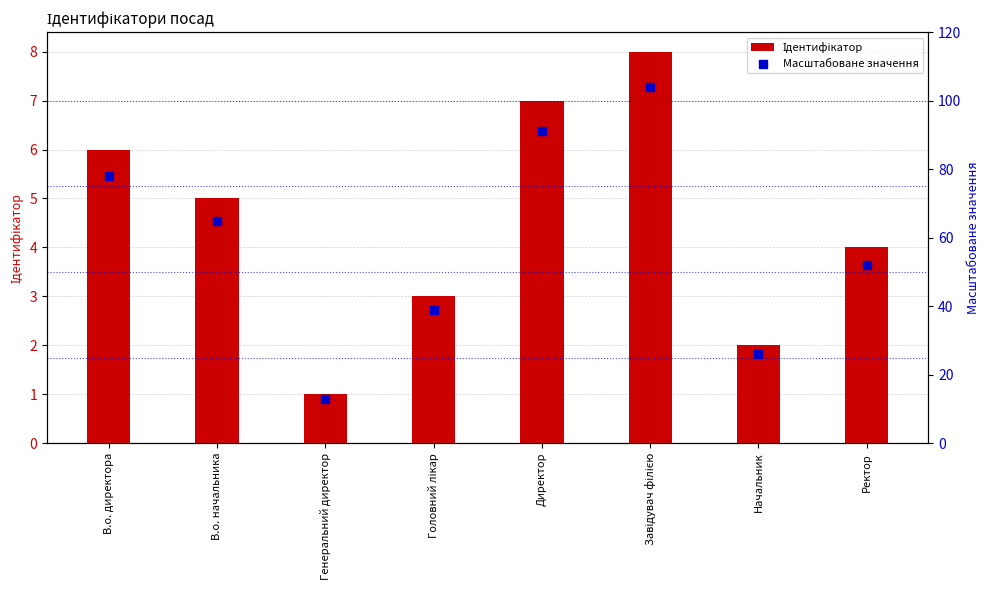

What are all the series names shown in the legend?

Ідентифікатор, Масштабоване значення